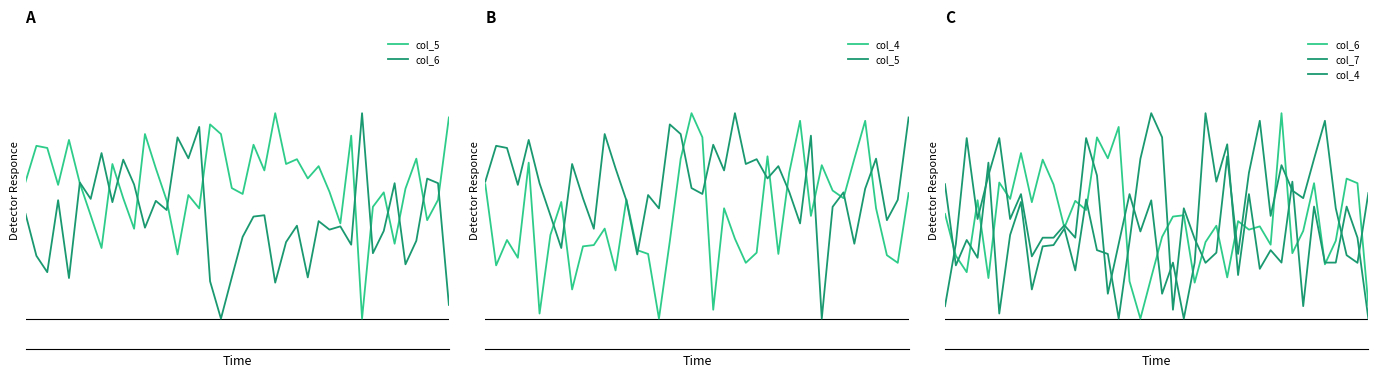

True or false: col_7 has a value of 0.6 at 38.

False